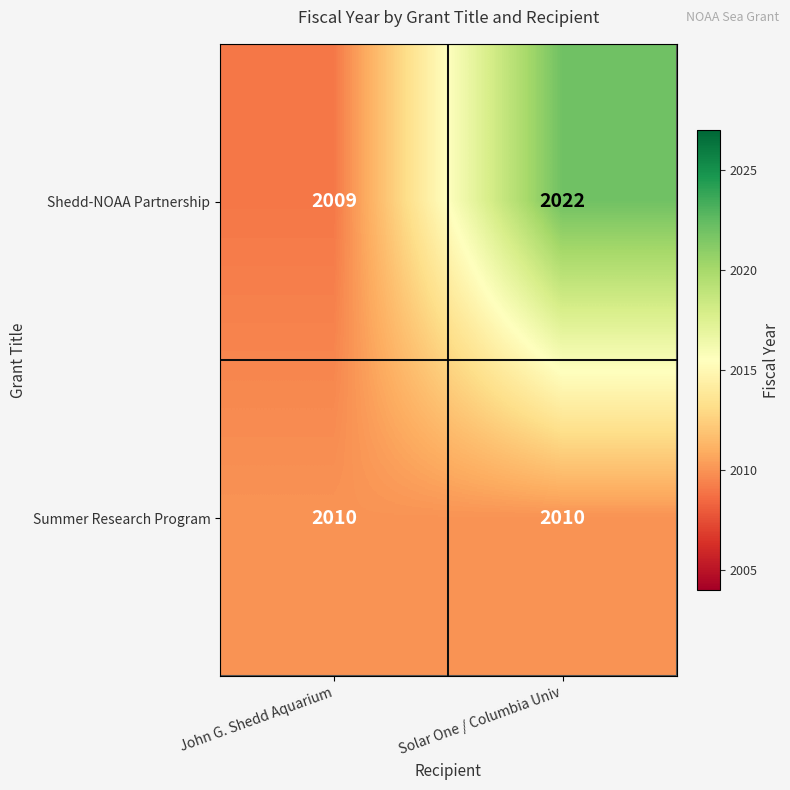

What is the total value across all series at John G. Shedd Aquarium?

4019